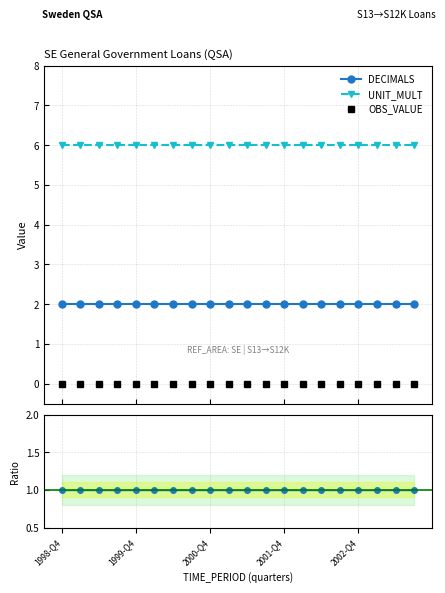

True or false: DECIMALS has a value of 3 at 13.

False